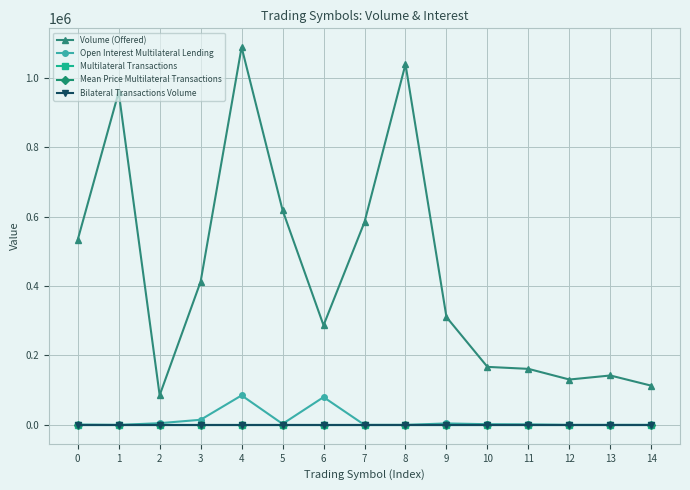

True or false: Bilateral Transactions Volume has more than 2 points higher than both neighbors.

False